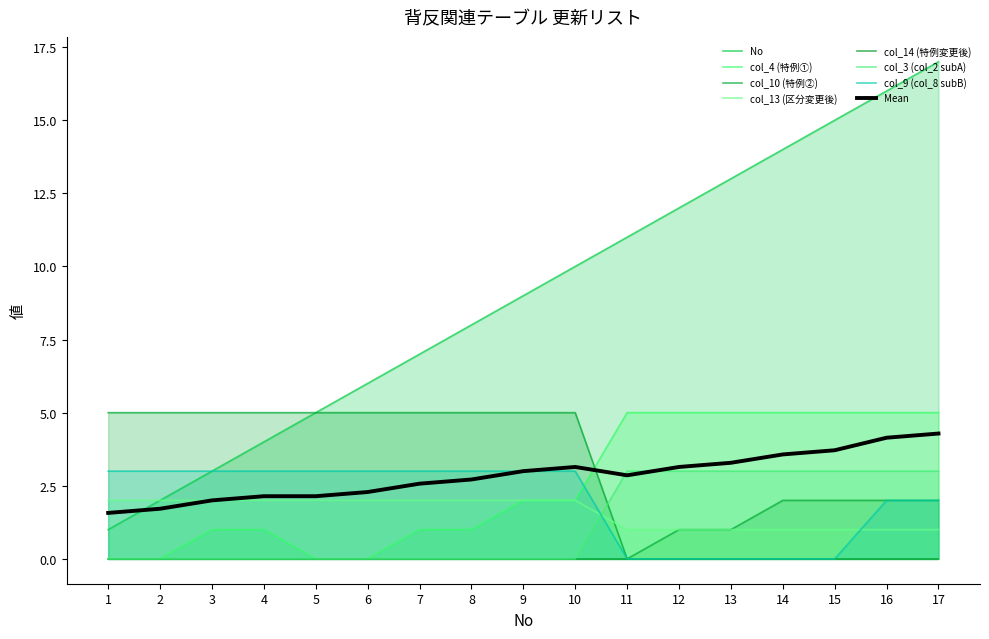

The col_13 (区分変更後) series shows 0 at 2. True or false?

True